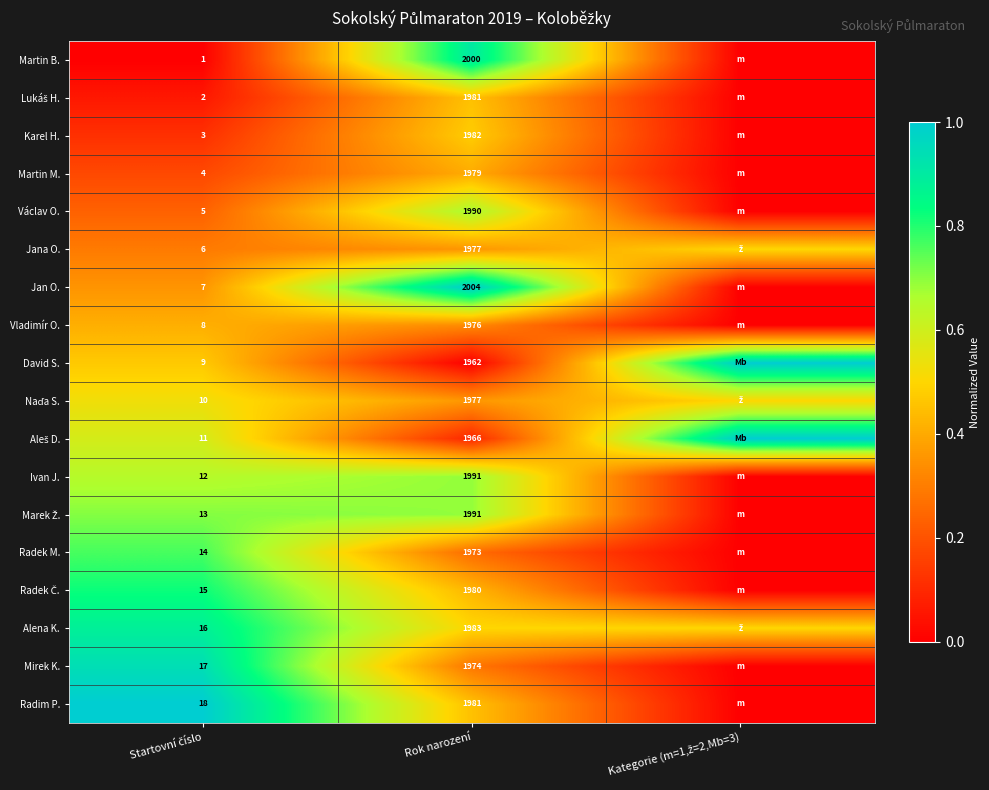

Is it true that Vladimír O. equals 1976.0 at Rok narození?

True